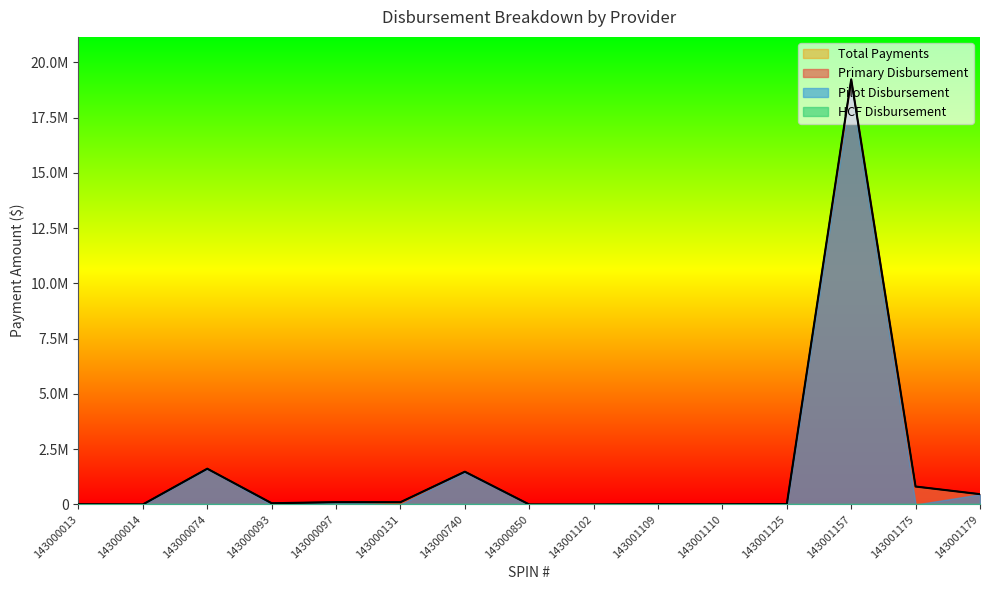

How many data points in Total Payments are above 57075?

7